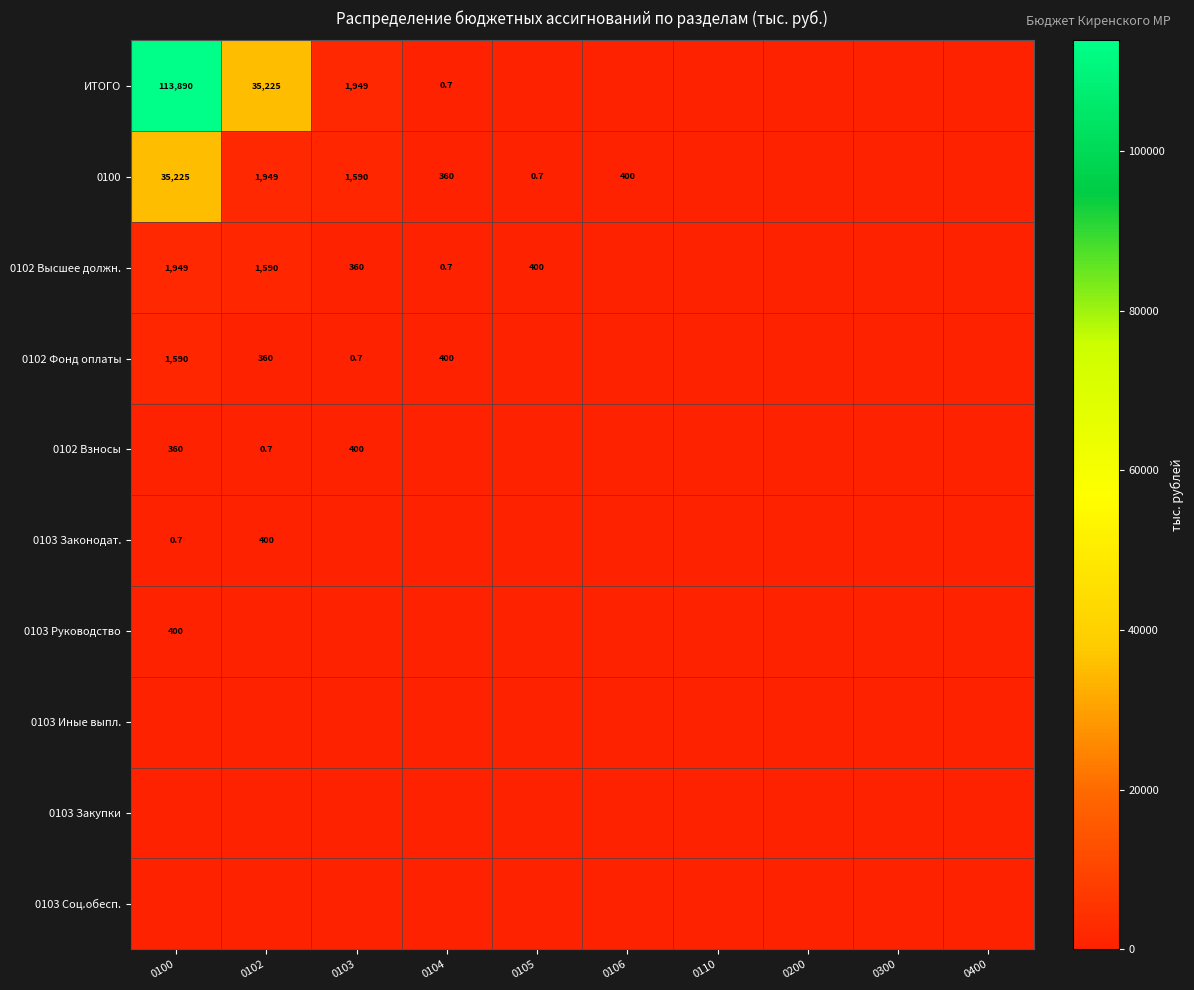

The 0103 Руководство series shows 400.0 at 0100. True or false?

True